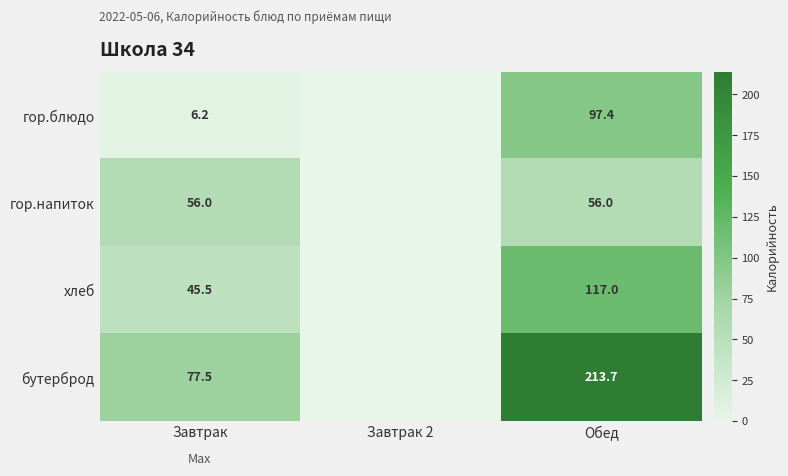

What is the difference between the second highest and minimum values in the гор.напиток series?

56.0